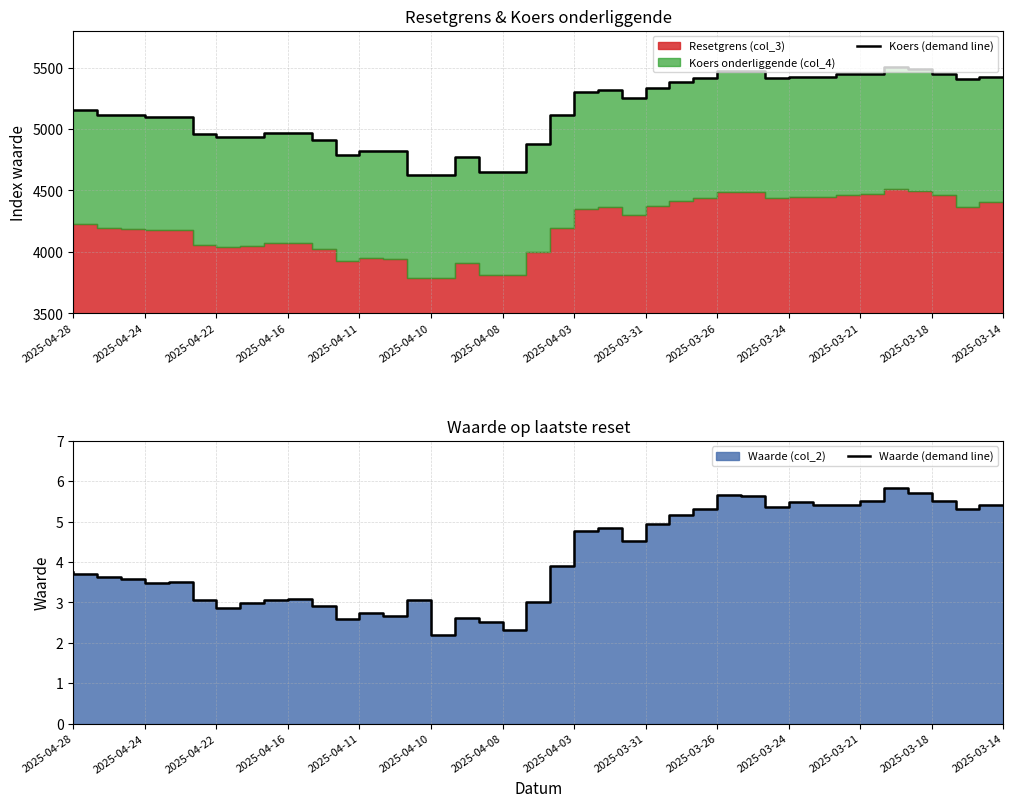

What is the total value across all series at 2025-04-22?

5118.6